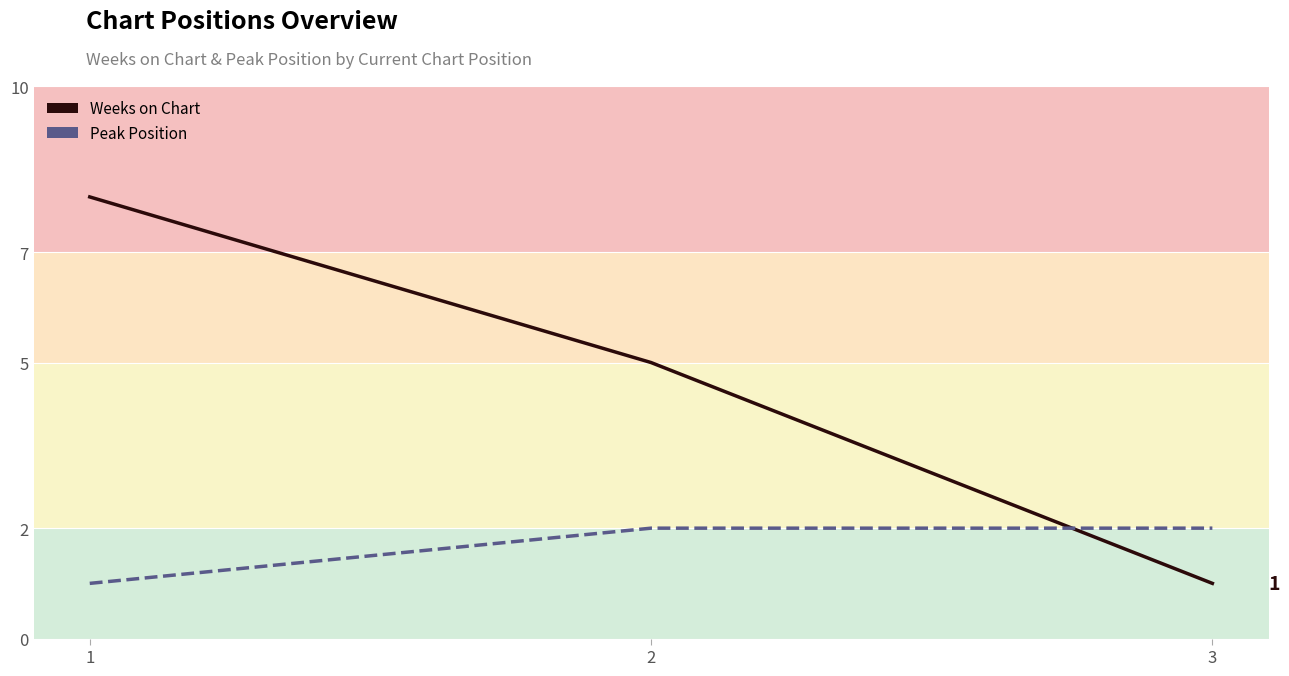

What is the difference between the maximum and minimum values in the Weeks on Chart series?

7